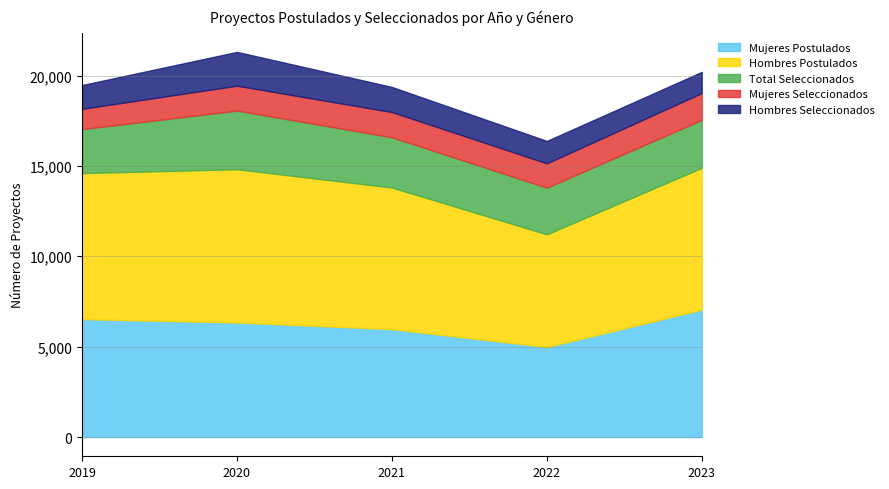

Is the value of Hombres Seleccionados at 2023 greater than the value of Total Seleccionados at 2023?

No